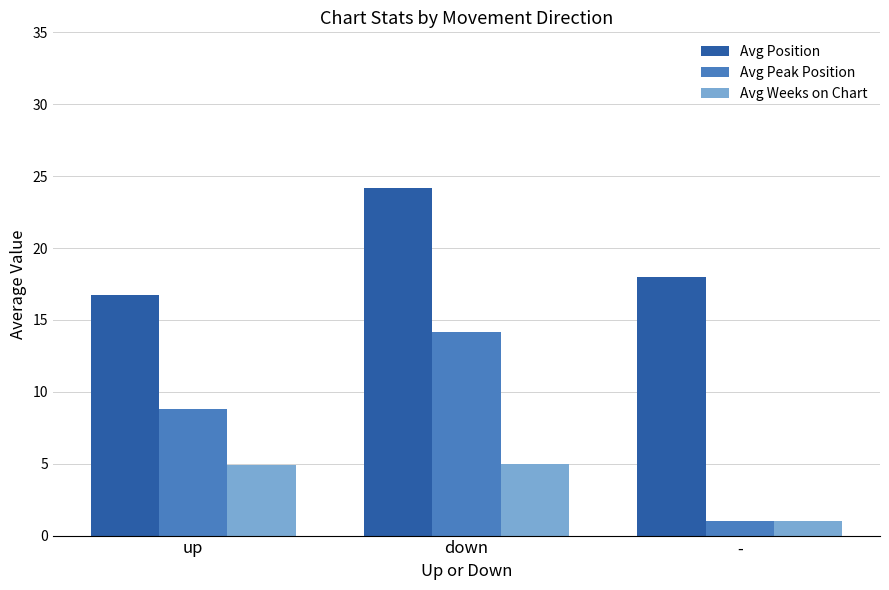

Is the value of Avg Position at up greater than the value of Avg Weeks on Chart at down?

Yes